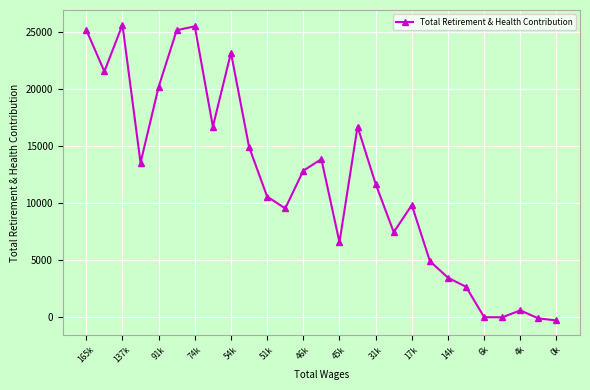

What is the average value?

11943